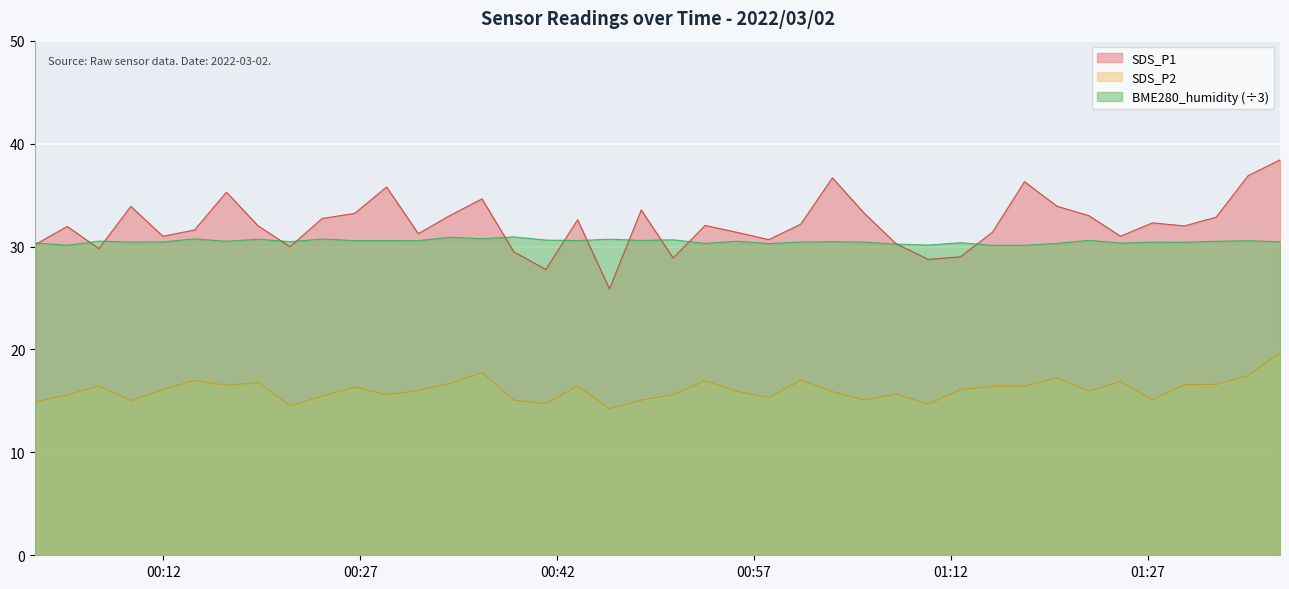

Between 2022/03/02 00:21:39 and 2022/03/02 01:12:43, which series saw the biggest shift?

SDS_P2